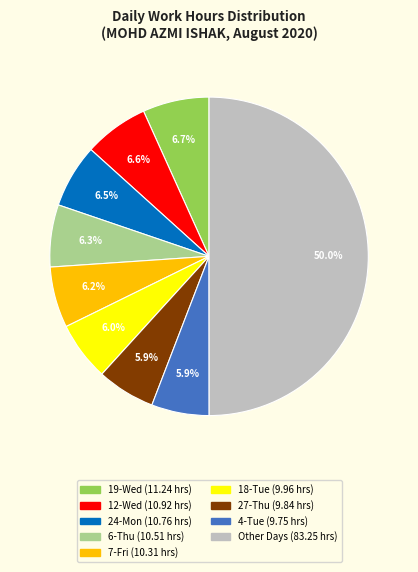

Count the number of slices in the pie.

9